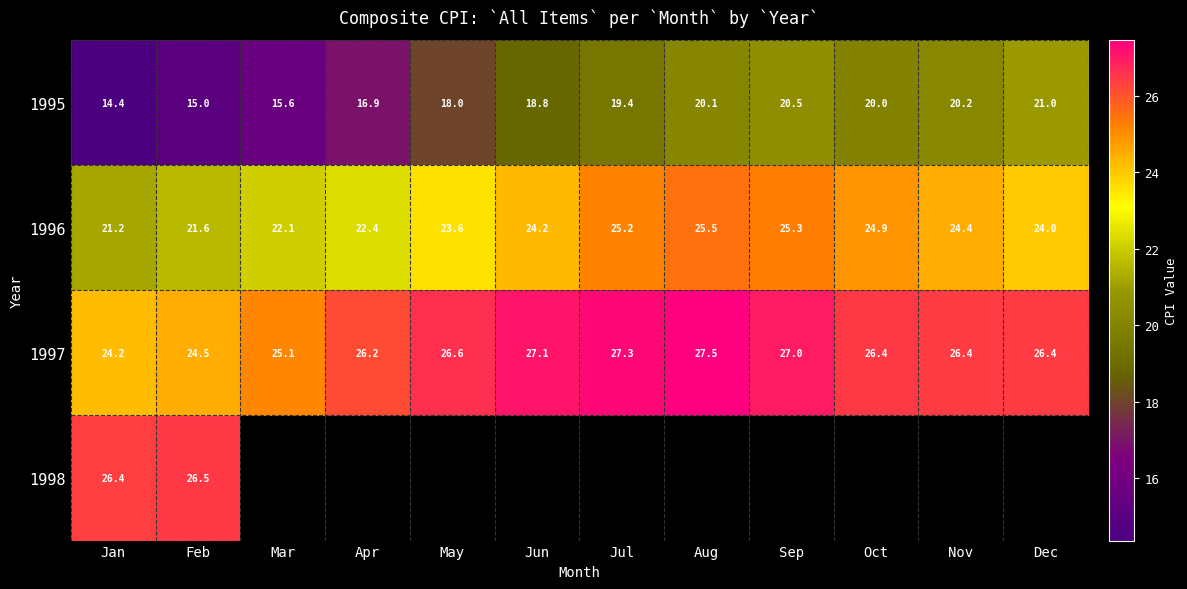

Where does the 1996 series first go above 24?

Jun